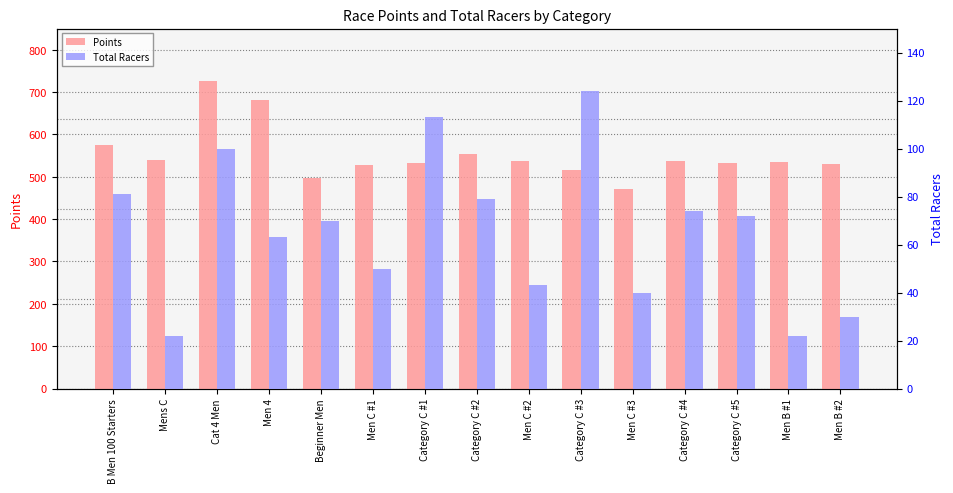

Reading right to left, transcribe all the data shown in this chart.

Points: 529.4	535.2	532.5	537.0	471.7	514.9	536.4	554.3	532.1	526.8	498.1	680.6	726.6	540.0	575.1
Total Racers: 30.0	22.0	72.0	74.0	40.0	124.0	43.0	79.0	113.0	50.0	70.0	63.0	100.0	22.0	81.0